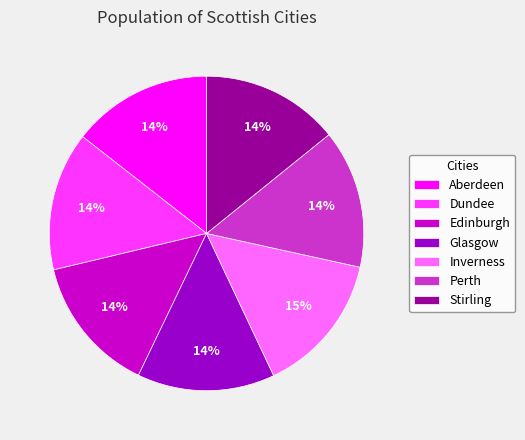

Do Inverness and Aberdeen together represent more than half of the pie?

No